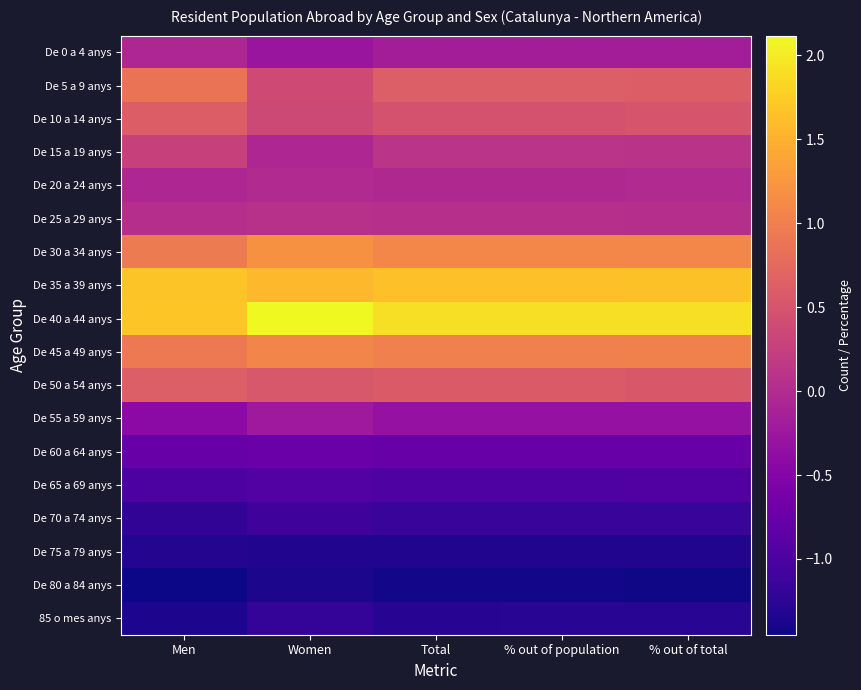

Reading left to right, what are all the values shown in this chart?

De 0 a 4 anys: Men=-0.1	Women=-0.3	Total=-0.2	% out of population=-0.2	% out of total=-0.2
De 5 a 9 anys: Men=0.9	Women=0.4	Total=0.6	% out of population=0.6	% out of total=0.6
De 10 a 14 anys: Men=0.6	Women=0.4	Total=0.5	% out of population=0.5	% out of total=0.5
De 15 a 19 anys: Men=0.3	Women=-0.1	Total=0.1	% out of population=0.1	% out of total=0.1
De 20 a 24 anys: Men=-0.1	Women=-0.0	Total=-0.0	% out of population=-0.0	% out of total=-0.0
De 25 a 29 anys: Men=0.0	Women=0.1	Total=0.0	% out of population=0.0	% out of total=0.0
De 30 a 34 anys: Men=1.0	Women=1.2	Total=1.1	% out of population=1.1	% out of total=1.1
De 35 a 39 anys: Men=1.7	Women=1.6	Total=1.6	% out of population=1.6	% out of total=1.7
De 40 a 44 anys: Men=1.7	Women=2.1	Total=1.9	% out of population=1.9	% out of total=1.9
De 45 a 49 anys: Men=0.9	Women=1.1	Total=1.0	% out of population=1.0	% out of total=1.0
De 50 a 54 anys: Men=0.6	Women=0.5	Total=0.6	% out of population=0.6	% out of total=0.6
De 55 a 59 anys: Men=-0.4	Women=-0.2	Total=-0.3	% out of population=-0.3	% out of total=-0.3
De 60 a 64 anys: Men=-0.8	Women=-0.7	Total=-0.8	% out of population=-0.8	% out of total=-0.8
De 65 a 69 anys: Men=-1.0	Women=-0.9	Total=-1.0	% out of population=-1.0	% out of total=-1.0
De 70 a 74 anys: Men=-1.2	Women=-1.1	Total=-1.2	% out of population=-1.2	% out of total=-1.2
De 75 a 79 anys: Men=-1.3	Women=-1.3	Total=-1.3	% out of population=-1.3	% out of total=-1.3
De 80 a 84 anys: Men=-1.5	Women=-1.4	Total=-1.4	% out of population=-1.4	% out of total=-1.4
85 o mes anys: Men=-1.4	Women=-1.2	Total=-1.3	% out of population=-1.3	% out of total=-1.3